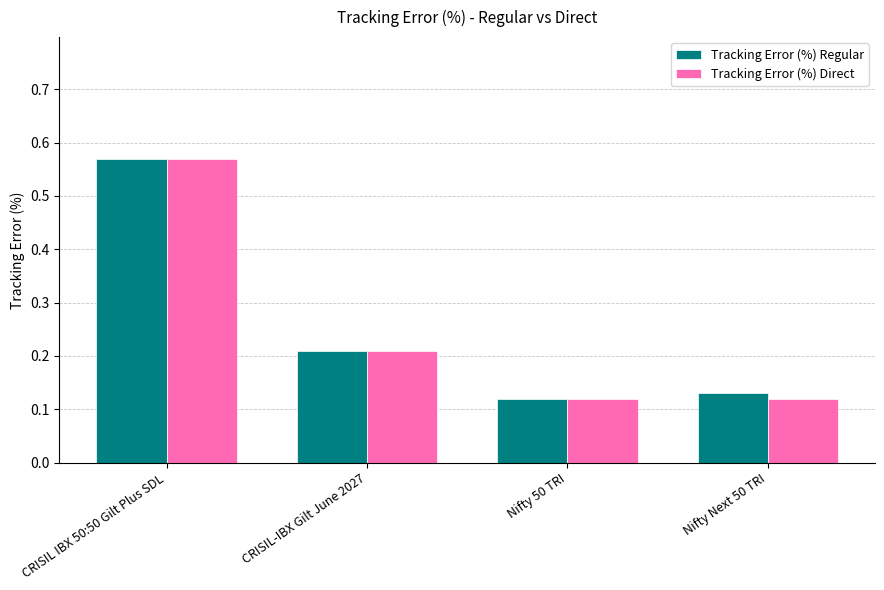

What is the label of the 4th bar from the left?

Nifty Next 50 TRI